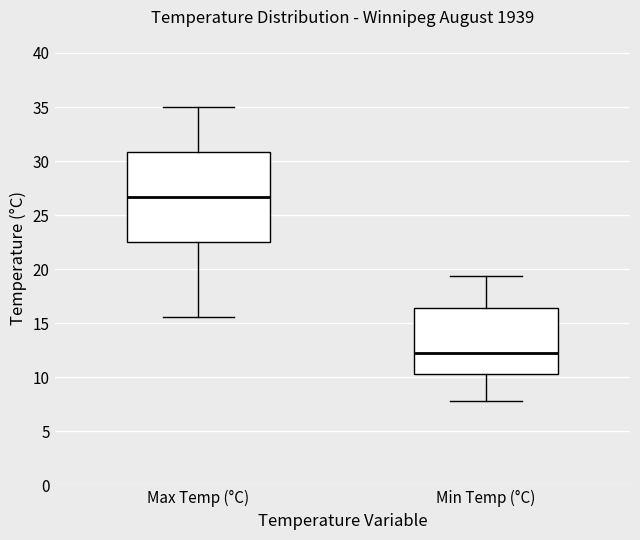

Reading left to right, read every box against the y-axis: the position of its median line, the range the box covers, and the ends of its whiskers. The values are not printed on the chart, so give them approximately, as read against the axis.

Max Temp (°C): median 26.5, box 22.5 to 31.0, whiskers 15.5 to 35.0
Min Temp (°C): median 12.0, box 10.5 to 16.5, whiskers 8.0 to 19.5